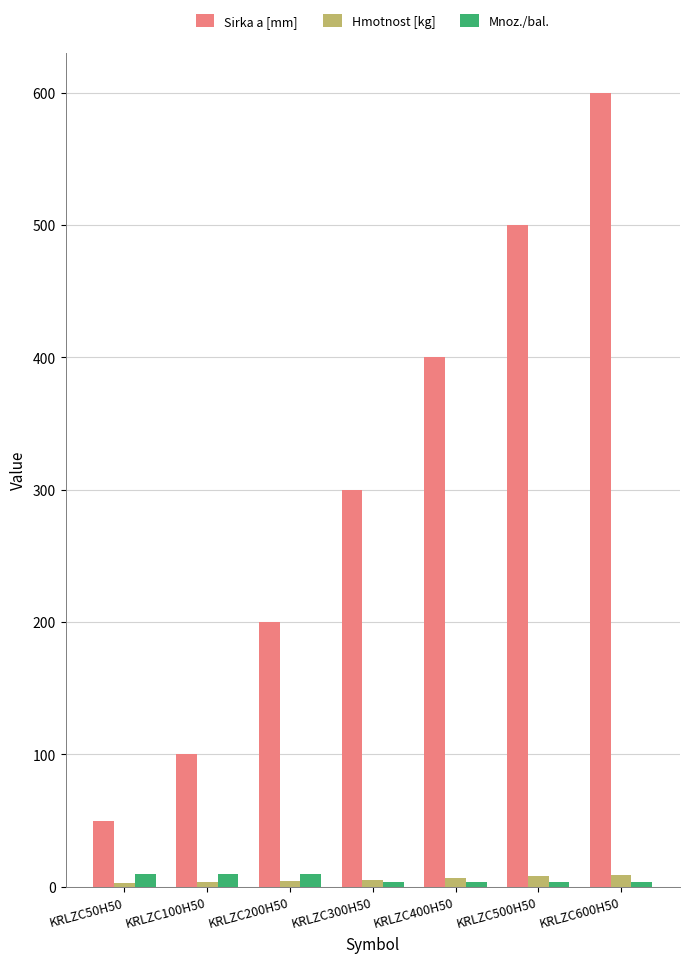

How many groups of bars are there?

7